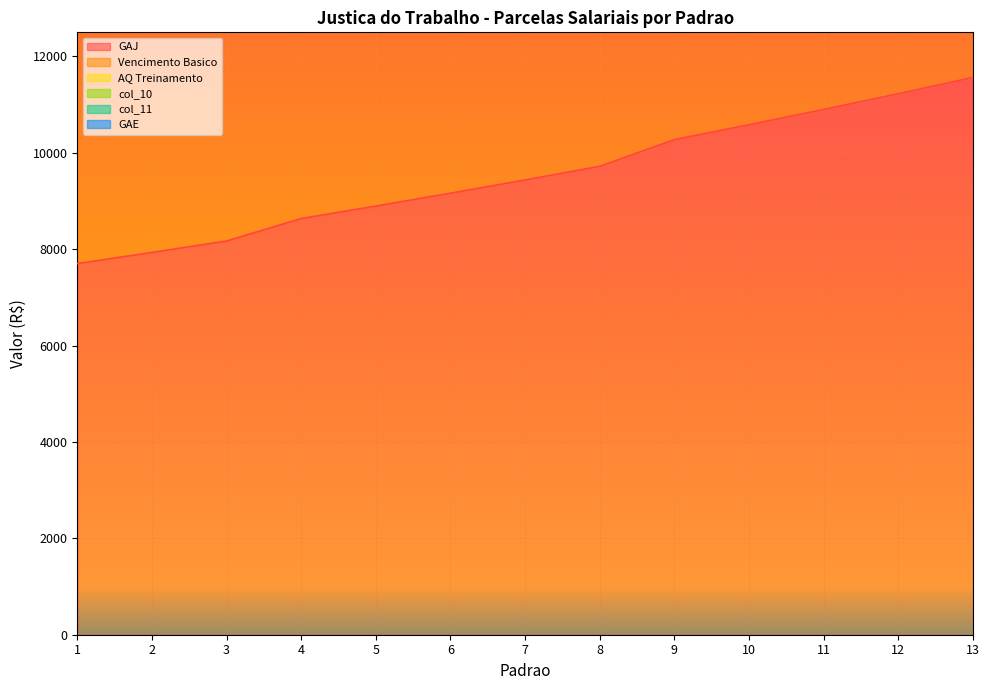

True or false: col_11 has more than 2 points higher than both neighbors.

False